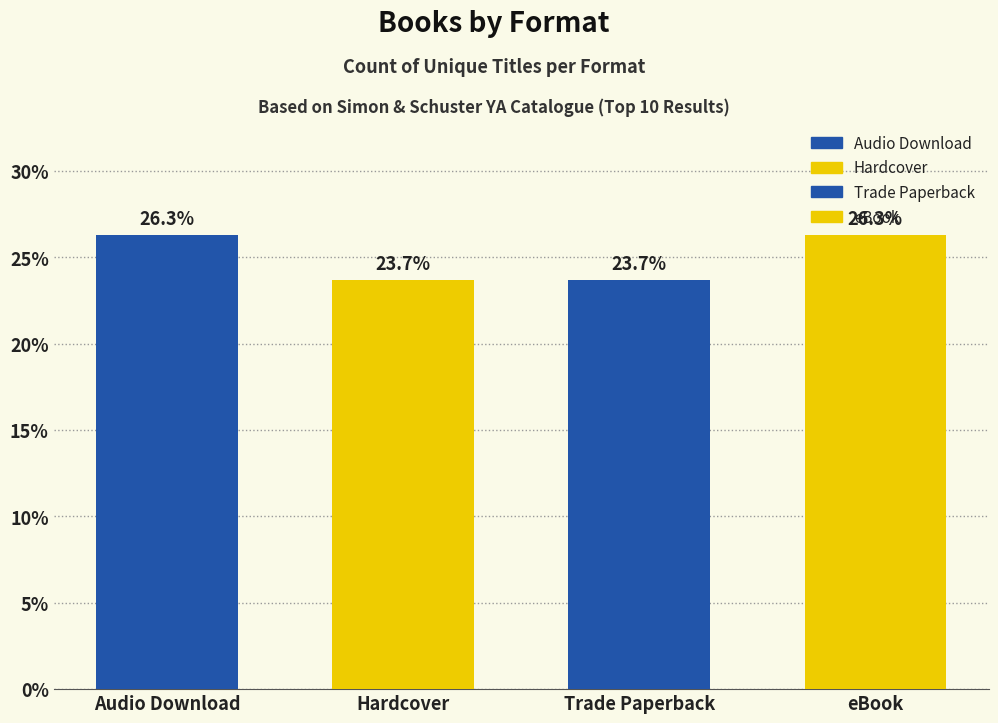

What is the average value?

25.0